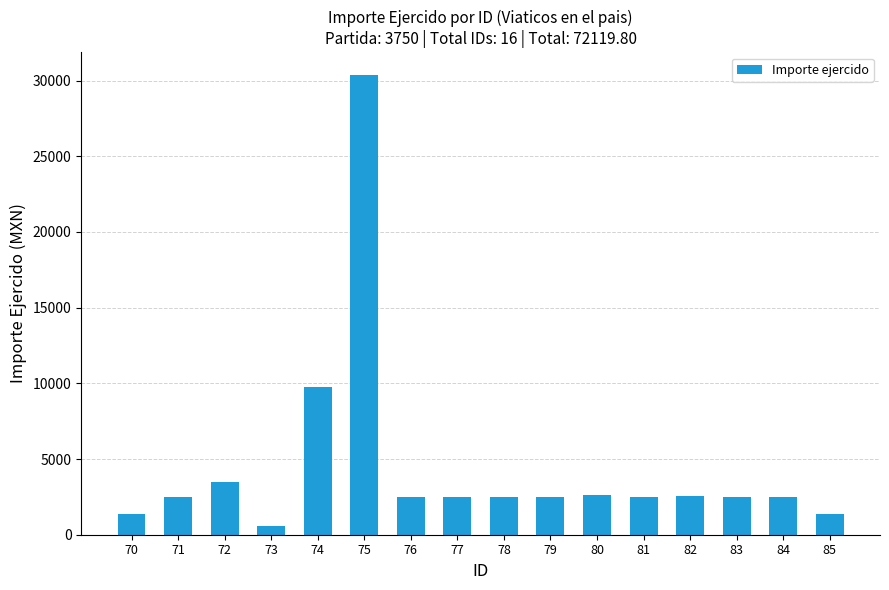

What is the value of the 15th bar from the left?

2500.0